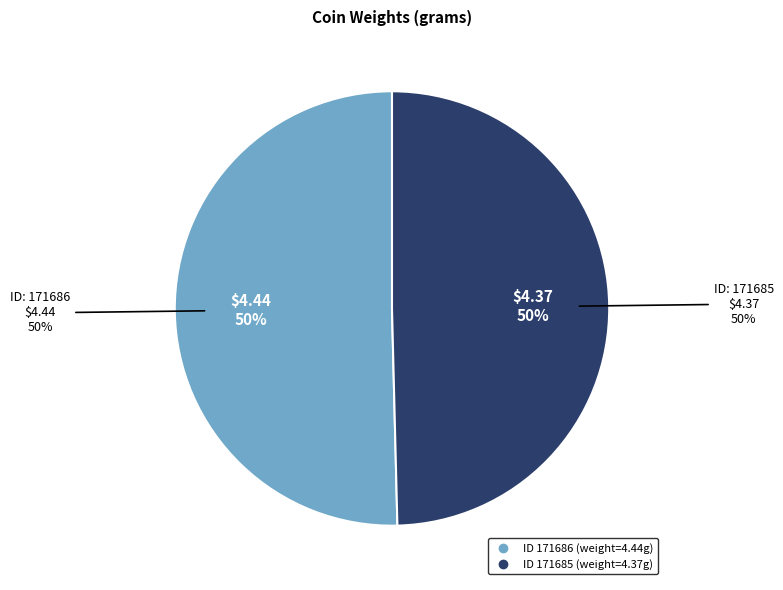

The 171686 slice represents 50% of the pie. True or false?

True